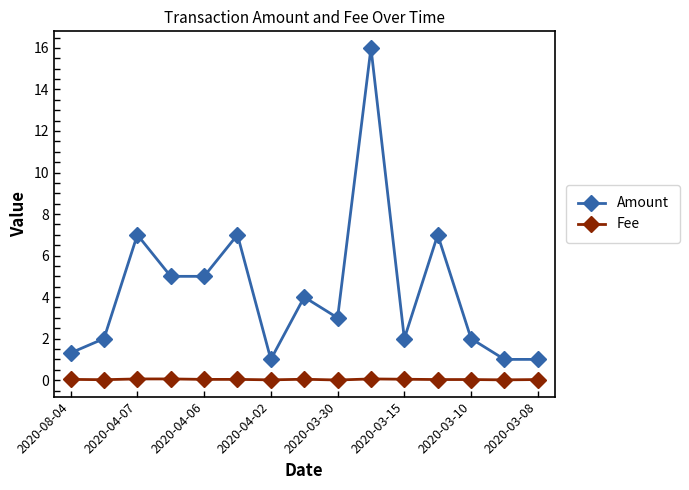

What is the difference between the second highest and second lowest values in the Amount series?

6.0